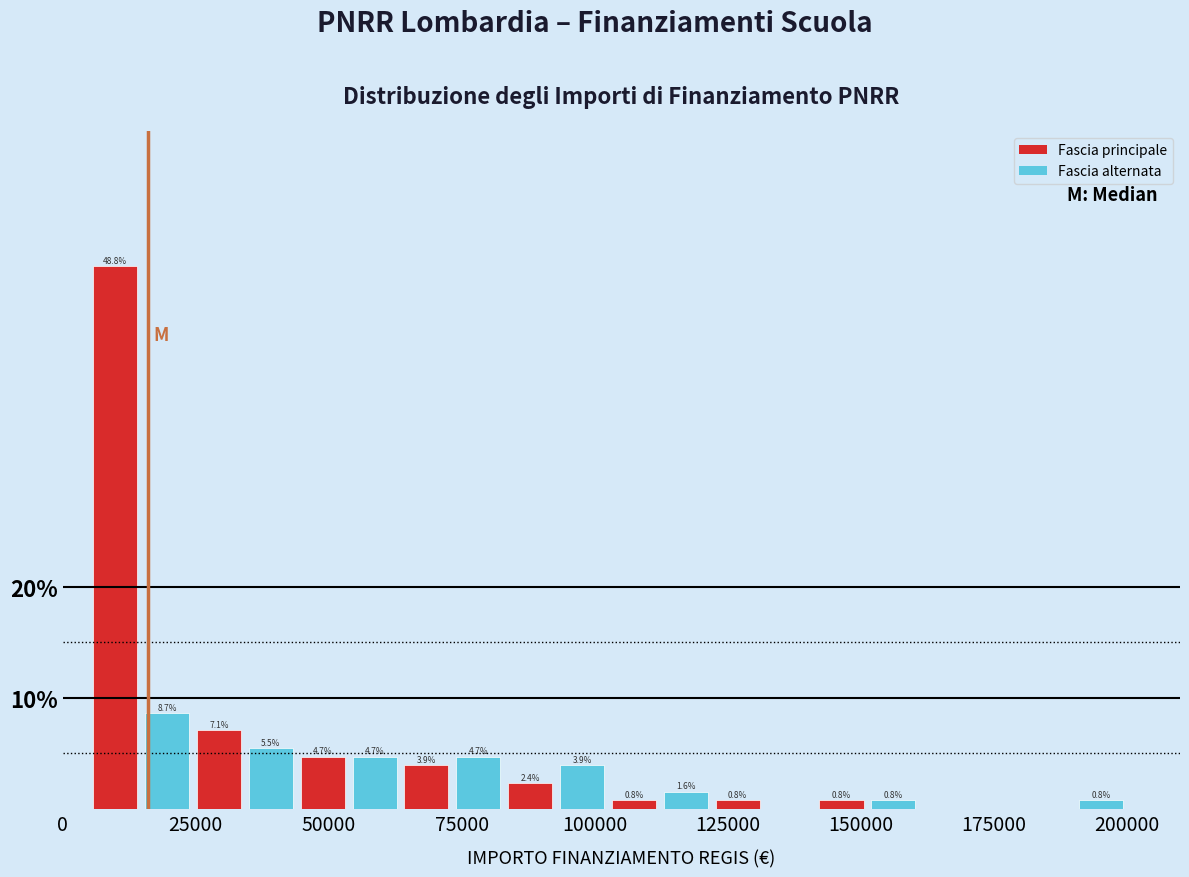

Around what value on the x-axis is the tallest bar? Give the approximate position of its centre, as read against the axis.

10000